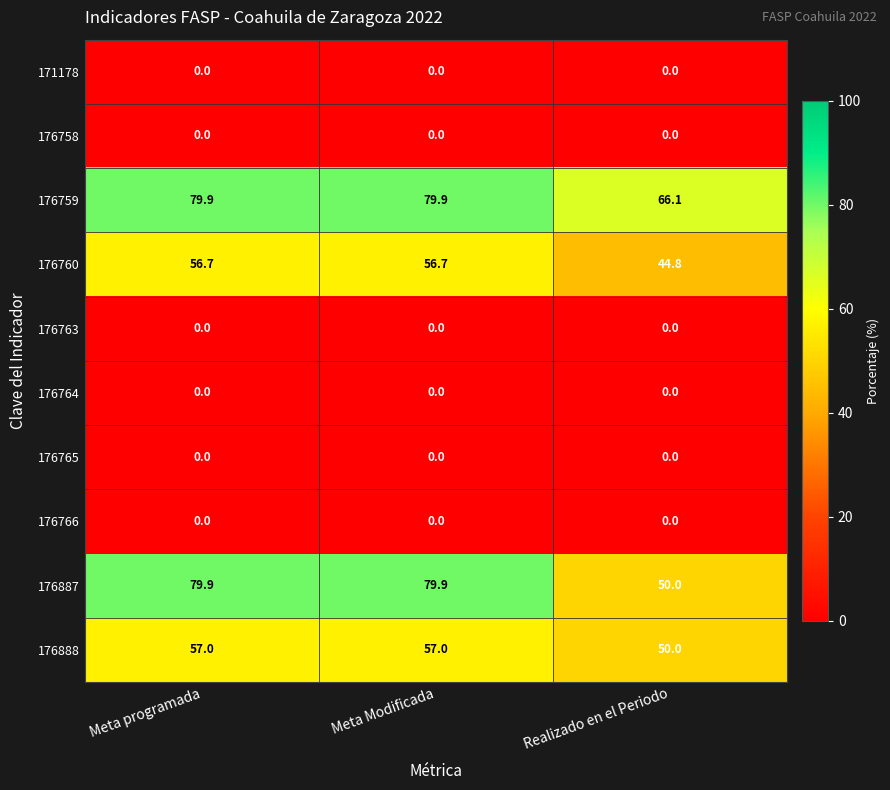

Between Meta programada and Realizado en el Periodo, which series saw the biggest shift?

176887